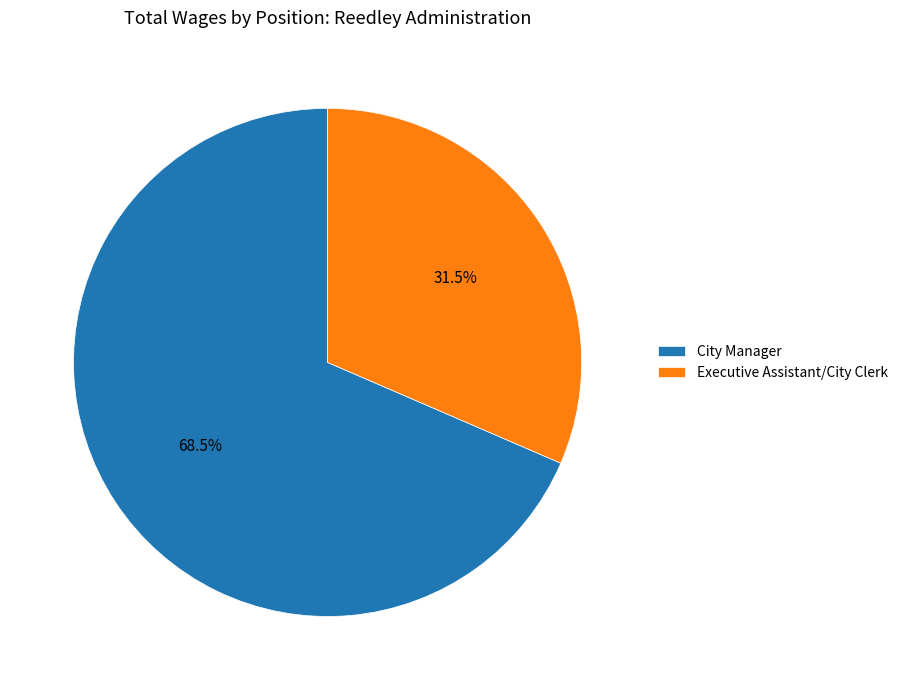

Count the number of slices in the pie.

2